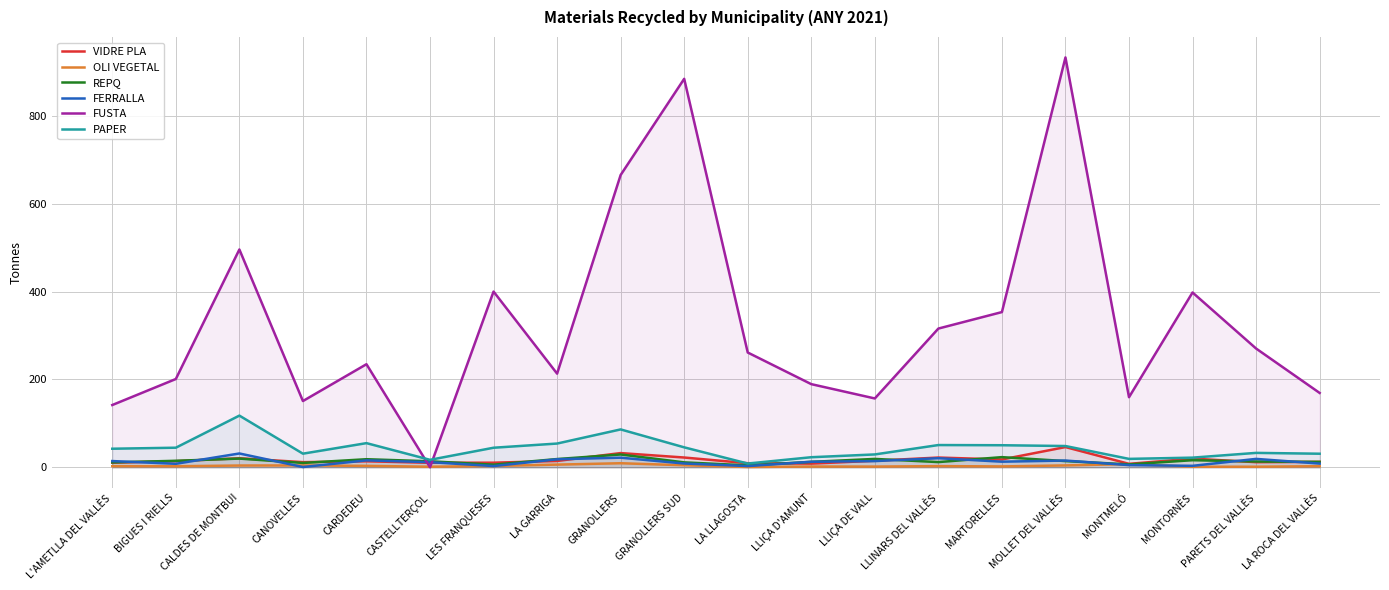

Which category has the highest value across all series?

MOLLET DEL VALLÈS